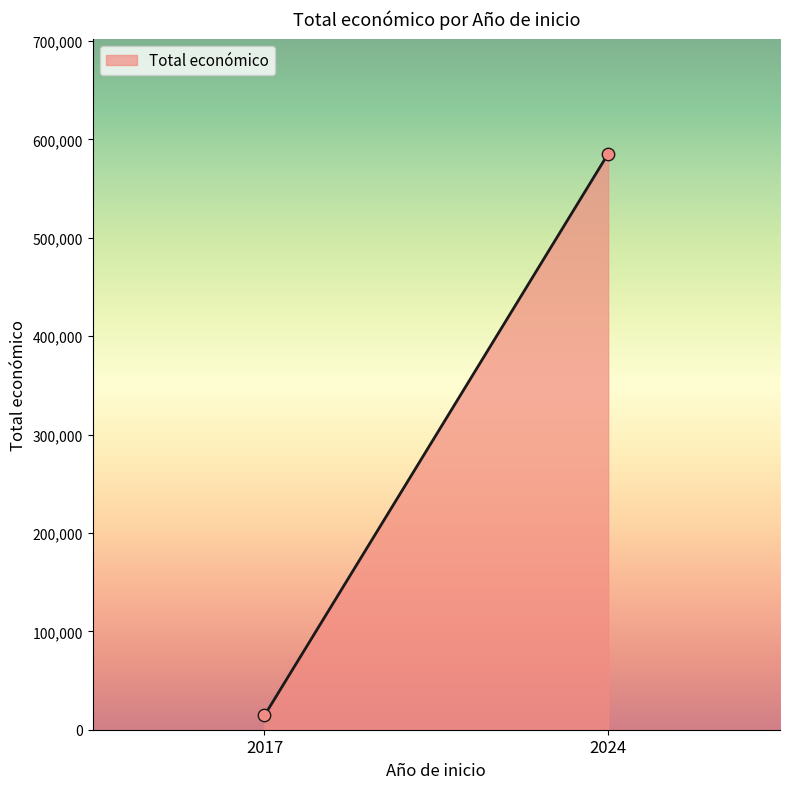

What is the range of Y values (max minus min)?

570960